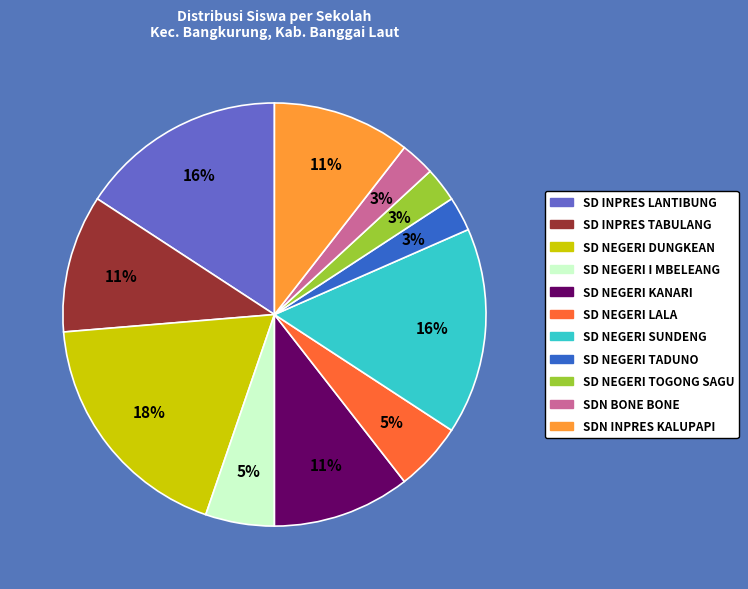

Does any single category account for the majority?

No